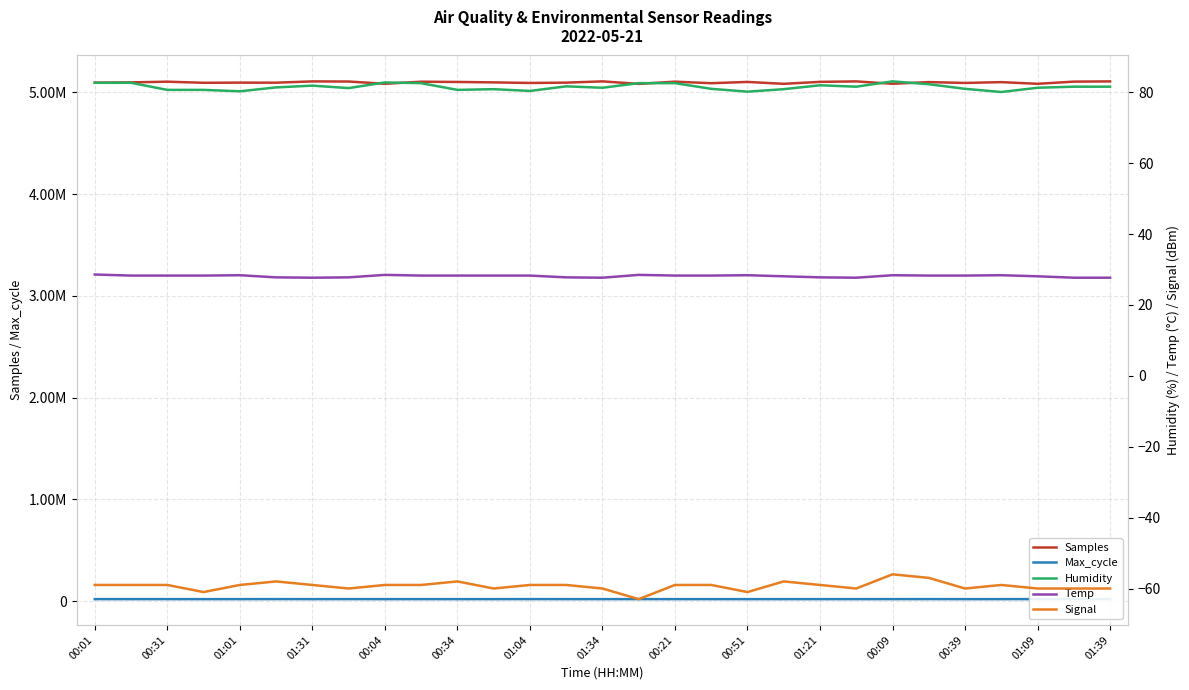

True or false: Samples and Signal intersect in this chart.

False